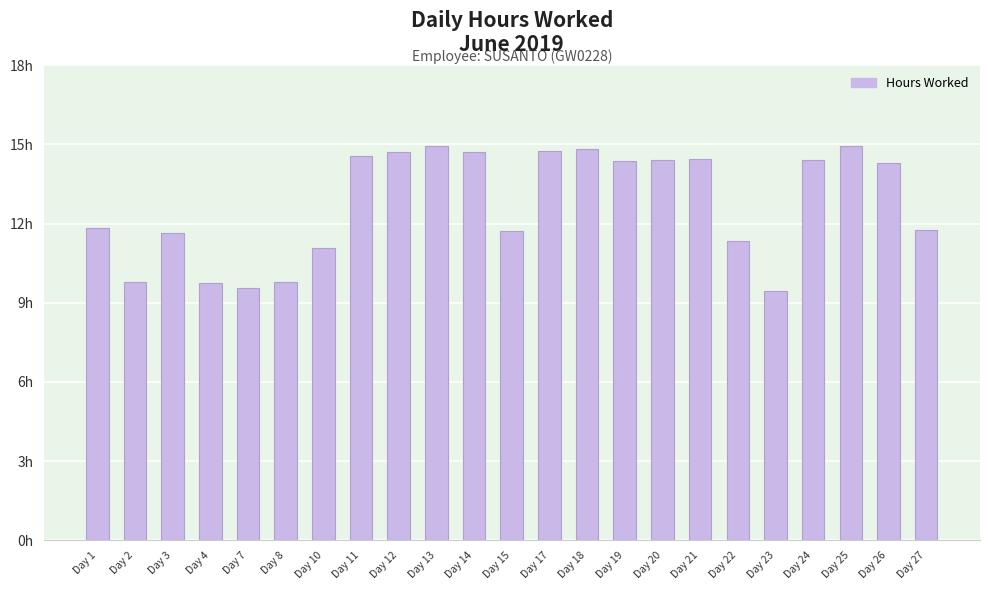

The value at Day 1 is 18.3. True or false?

False